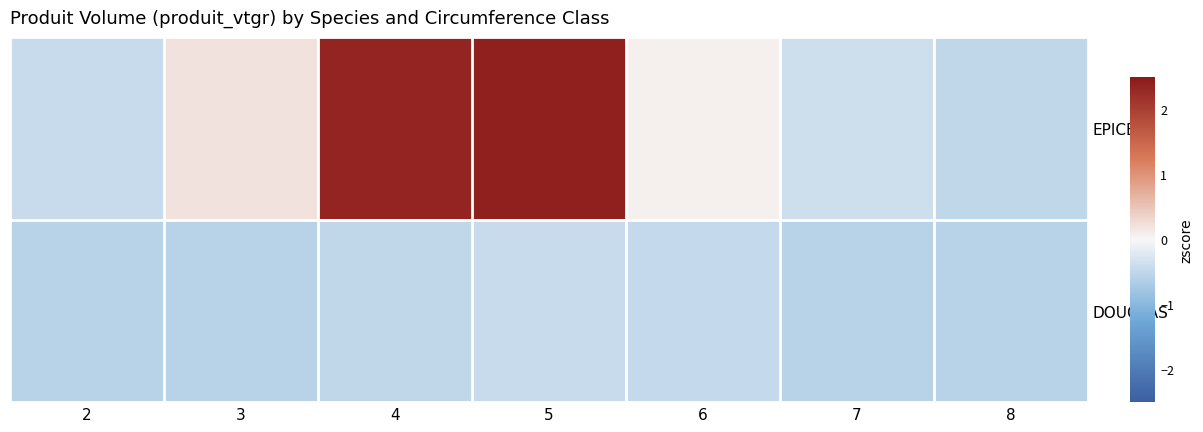

Reading left to right, what are all the values shown in this chart?

EPICEA: 2=-0.4	3=0.2	4=2.4	5=2.4	6=0.1	7=-0.4	8=-0.5
DOUGLAS: 2=-0.6	3=-0.6	4=-0.5	5=-0.4	6=-0.5	7=-0.6	8=-0.6